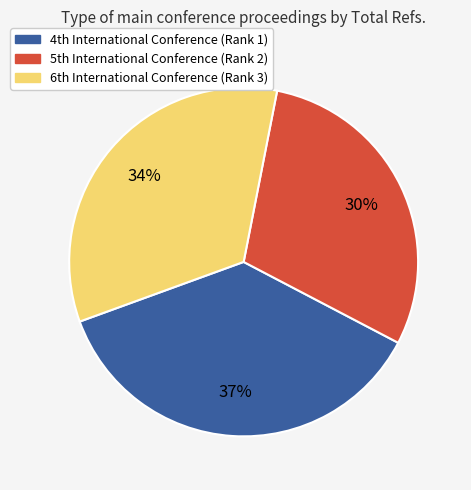

To the nearest percent, what is the difference between the largest and smallest slice percentages?

7%